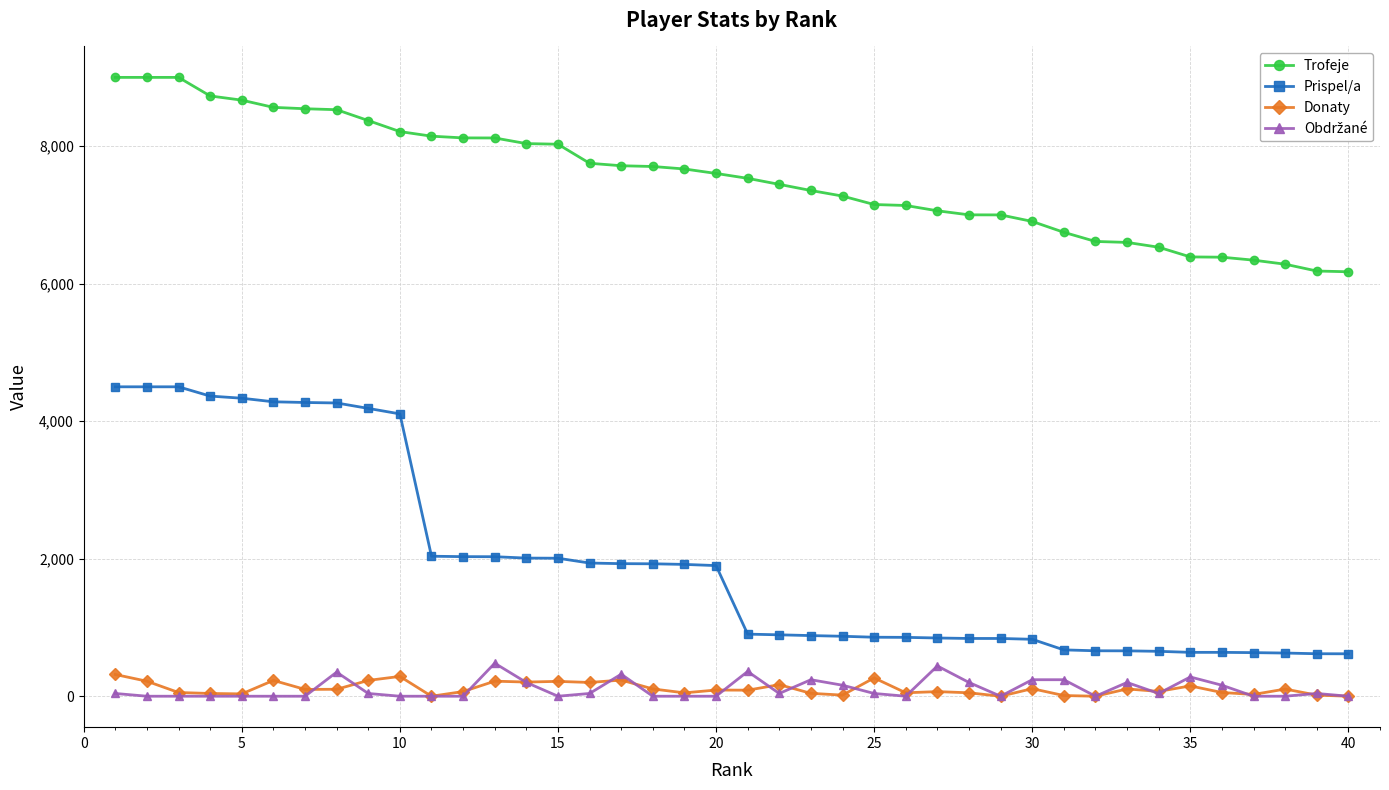

How many values in the Prispel/a series are below 1900?

20